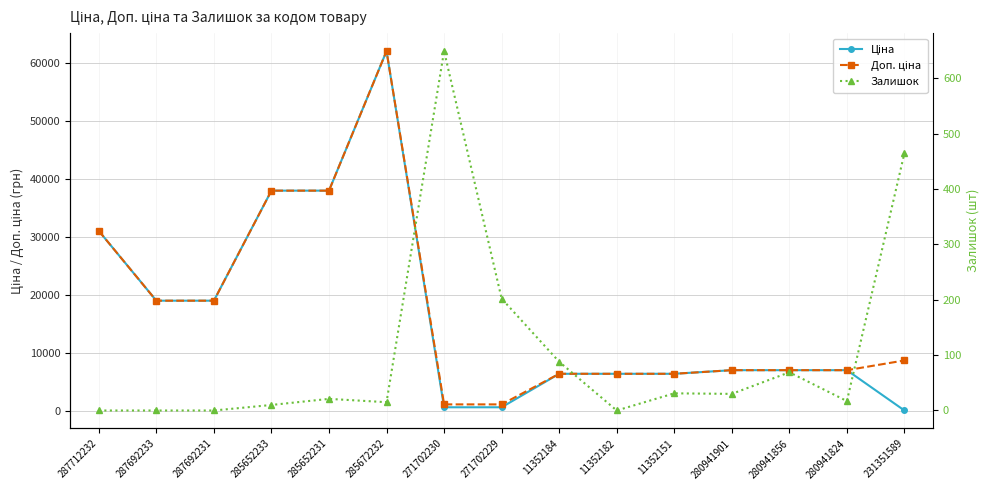

At which category does Ціна reach its first local peak?

285672232